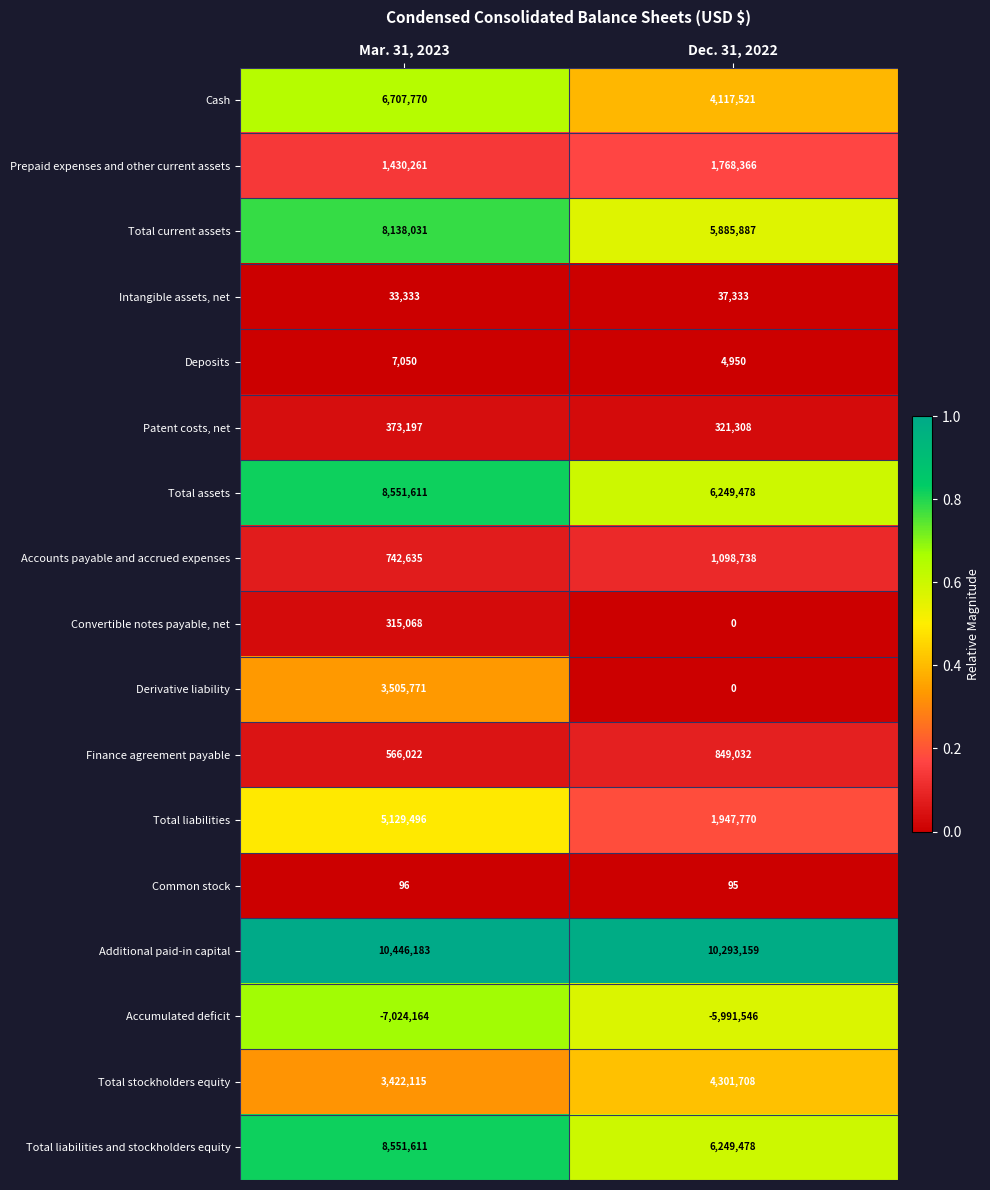

Rank the categories by Derivative liability value from lowest to highest.

Dec. 31, 2022, Mar. 31, 2023